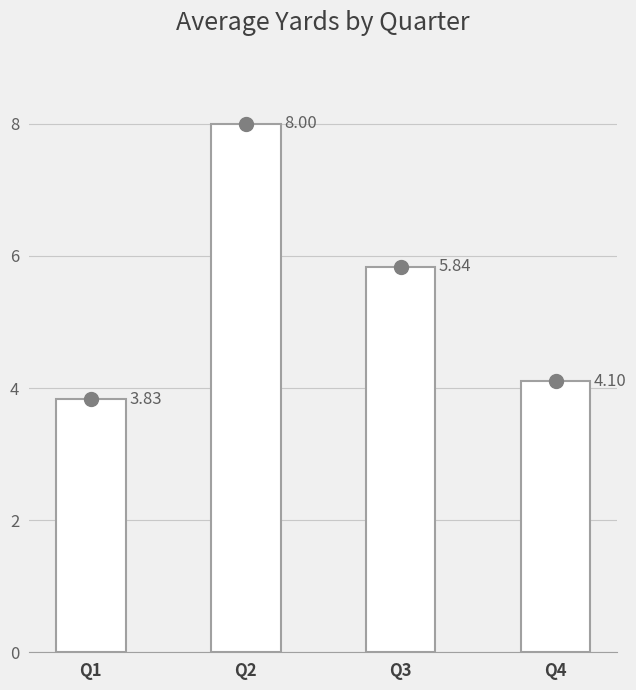

Which has a higher value, Q2 or Q4?

Q2